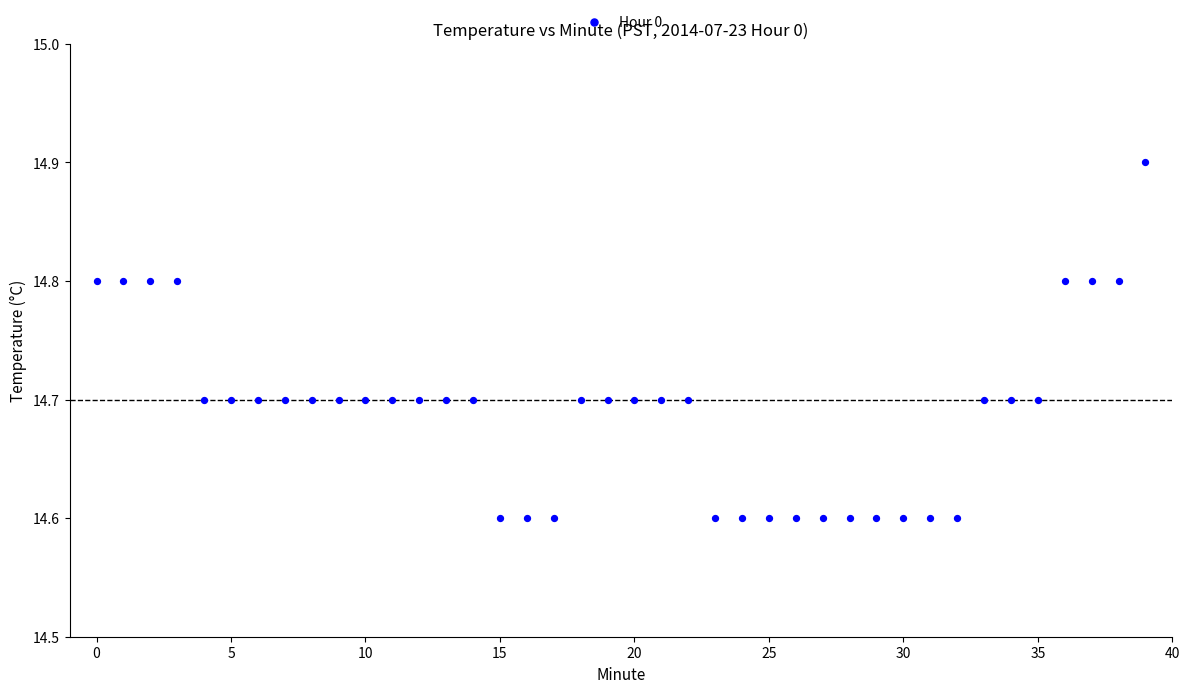

What is the range of Y values (max minus min)?

0.3